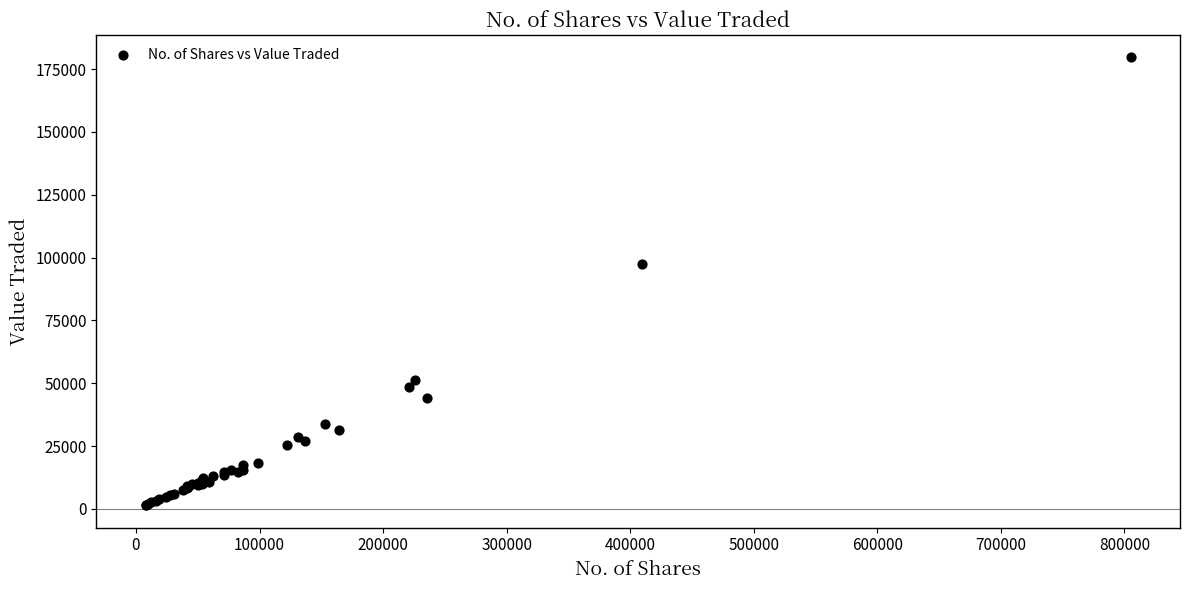

What Y value in the scatter plot is closest to 90556?

97331